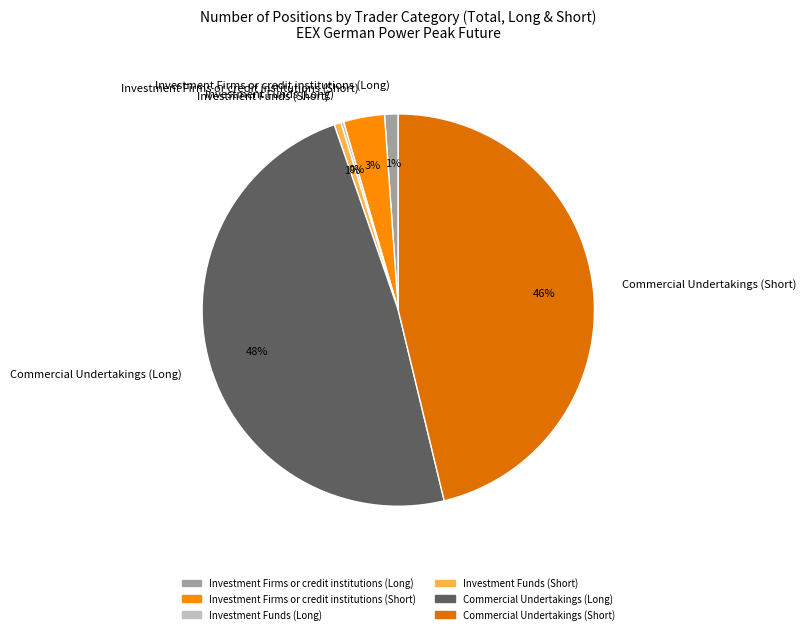

Combined, do Investment Funds (Short) and Investment Firms or credit institutions (Long) account for over 50%?

No